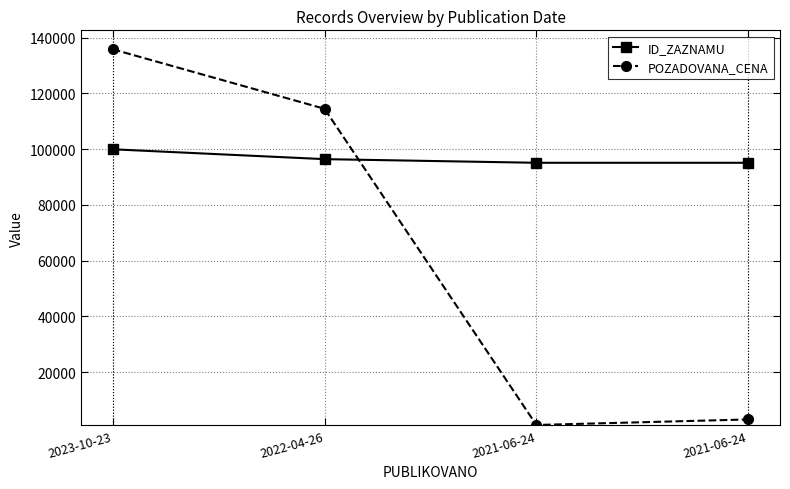

At 2021-06-24, list the series in order from smallest to largest.

POZADOVANA_CENA, ID_ZAZNAMU